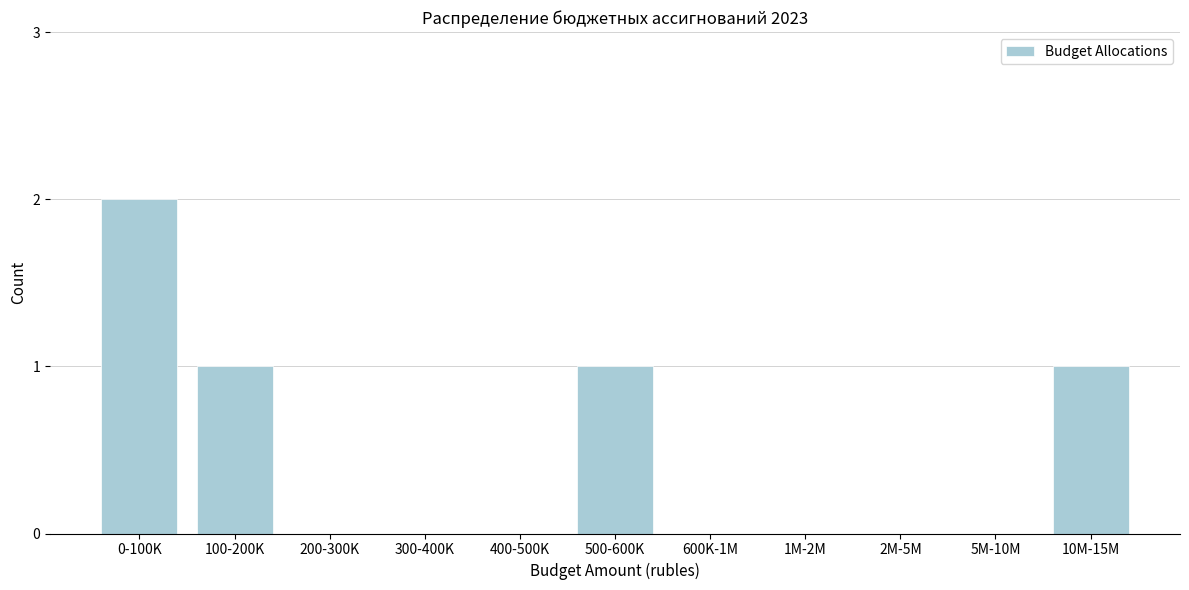

Reading left to right, list all the values displayed in this chart.

0-100K=2	100-200K=1	200-300K=0	300-400K=0	400-500K=0	500-600K=1	600K-1M=0	1M-2M=0	2M-5M=0	5M-10M=0	10M-15M=1